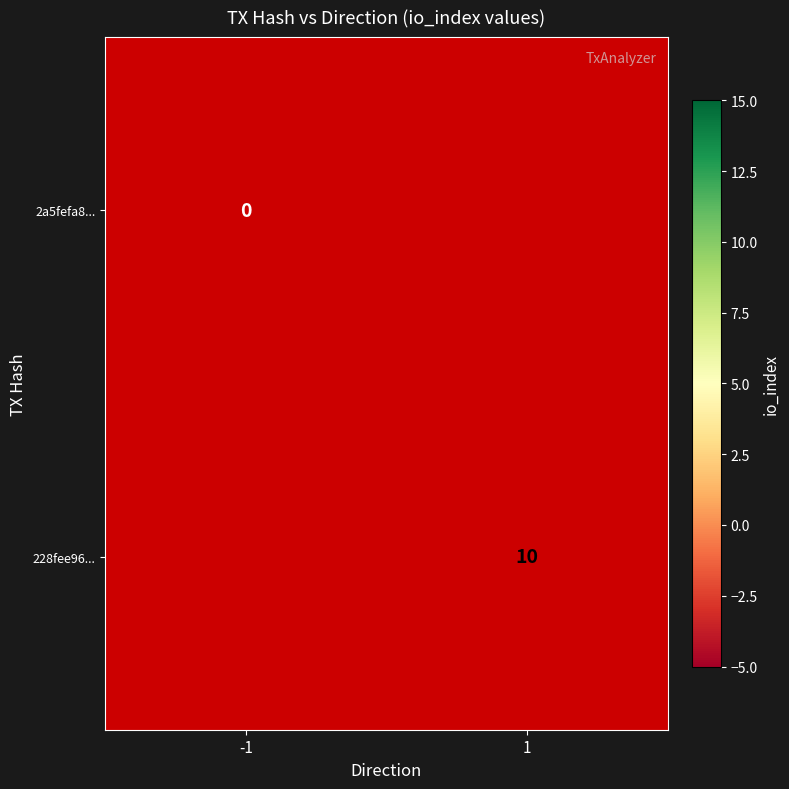

True or false: 228fee96... has a value of 10 at 1.

True